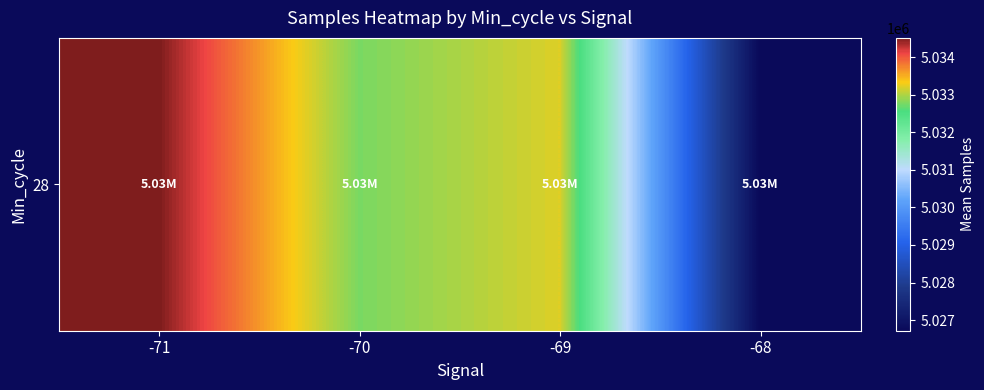

Where is the data nearest to the value 5030614?

-70